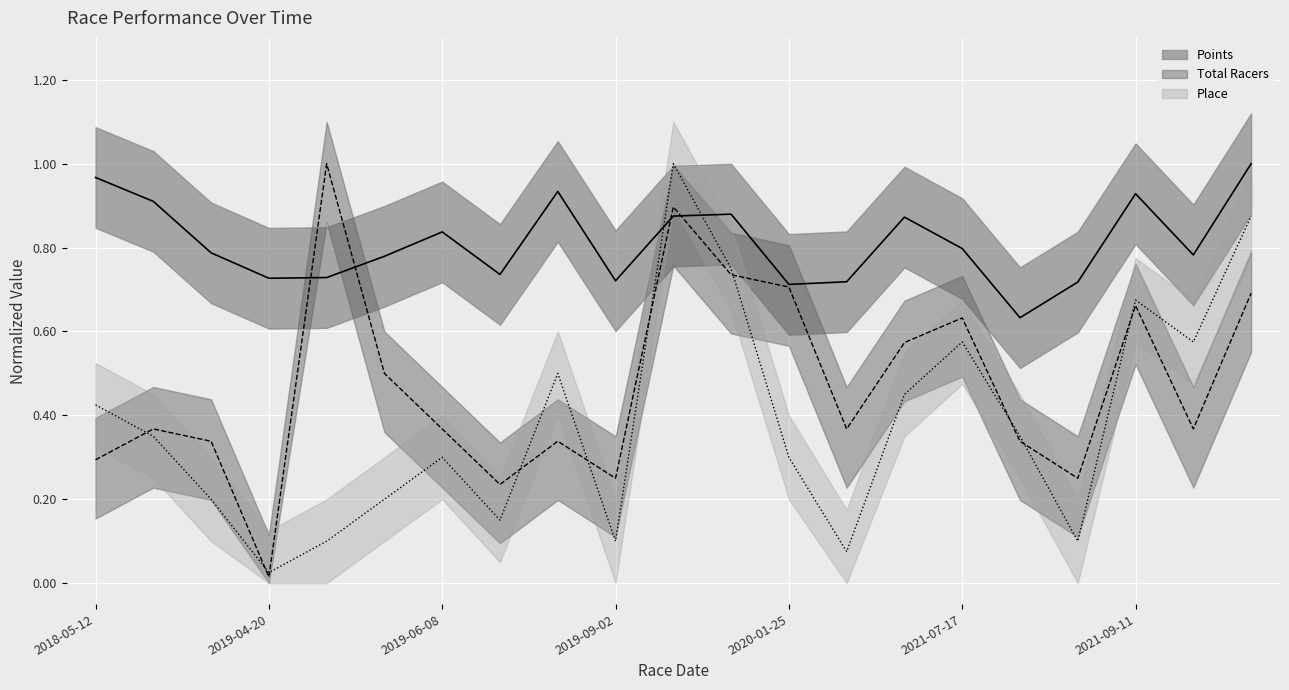

List the series in order of their overall mean, lowest first.

Place, Total Racers, Points